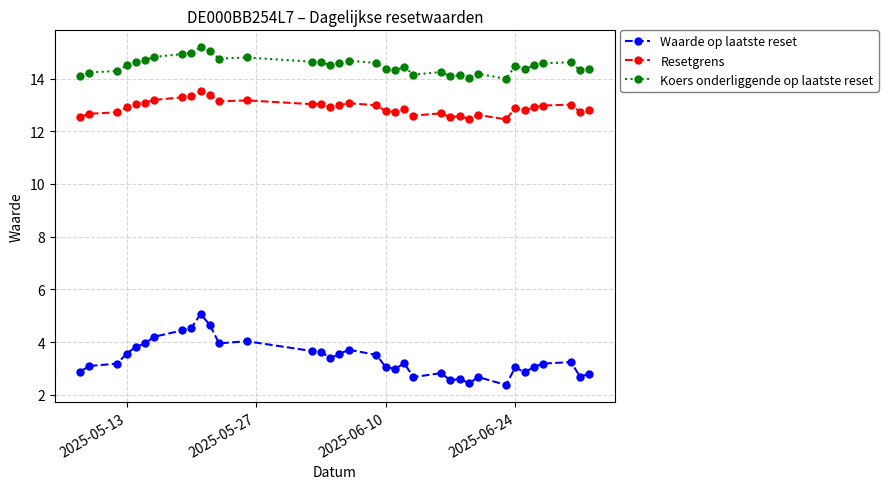

What is the minimum value for Koers onderliggende op laatste reset?

14.0